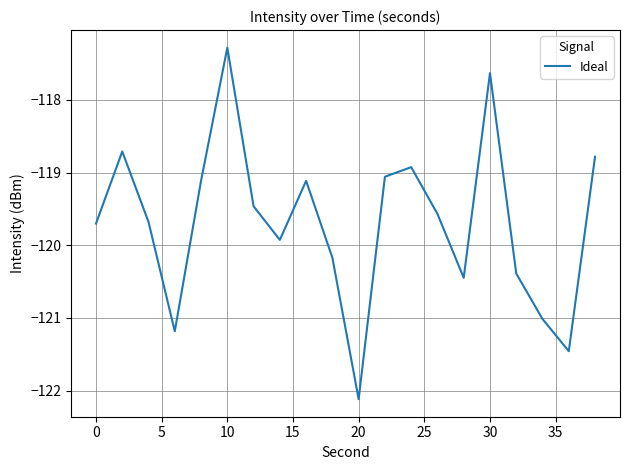

What is the maximum value shown in the chart?

-117.3